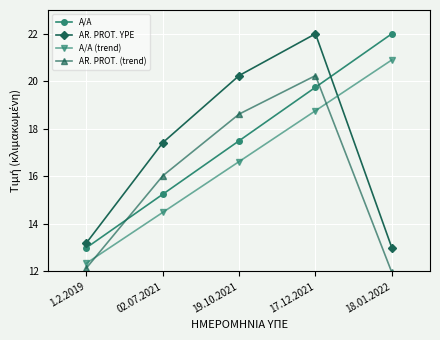

At which label is AR. PROT. YPE closest to 17?

02.07.2021